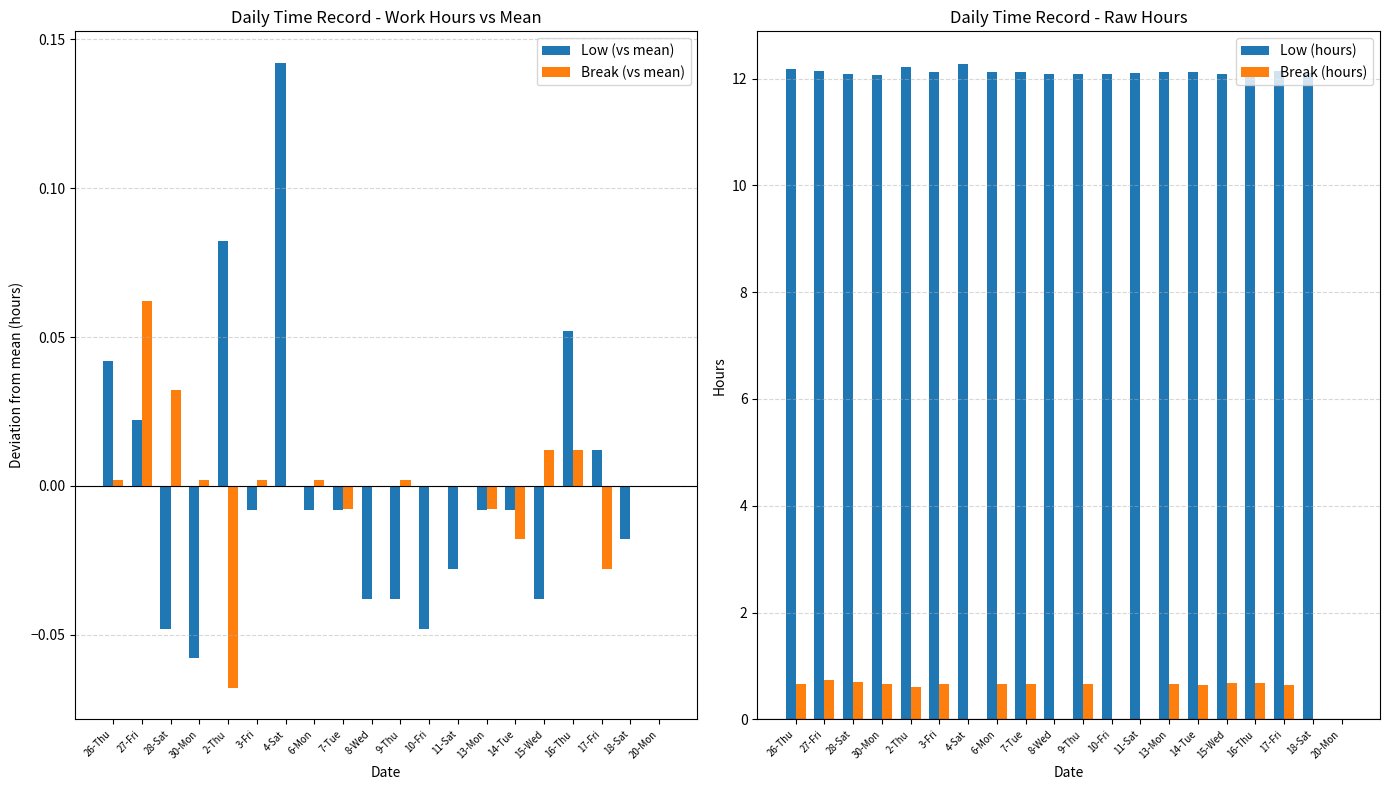

How many categories are shown in the chart?

20